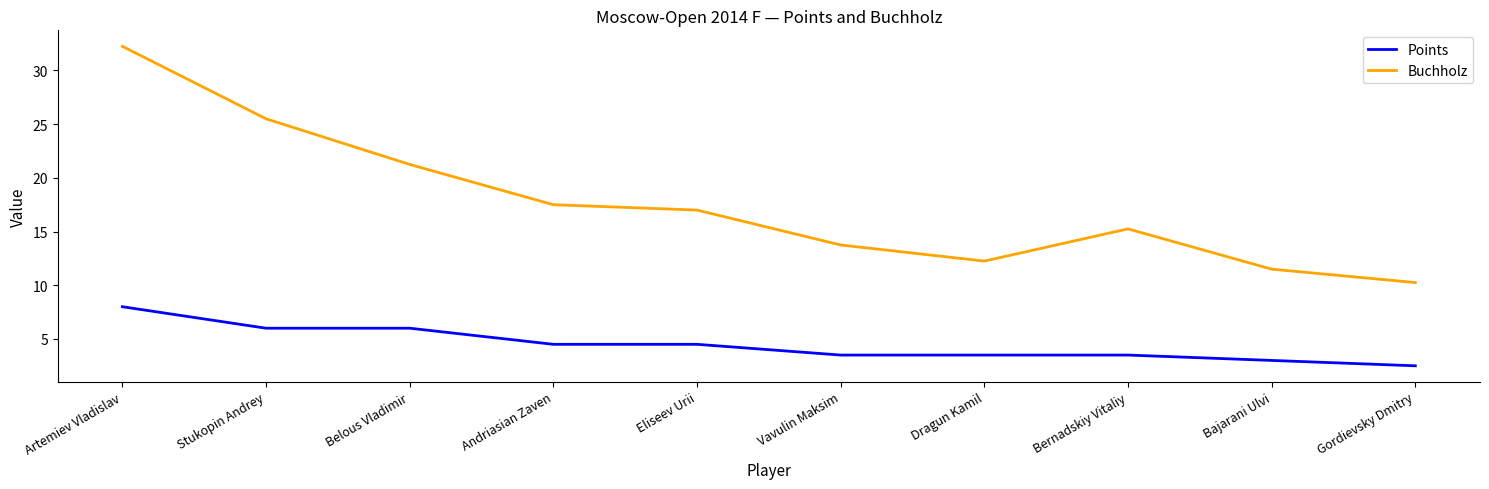

Is this an area chart (filled region under the line)?

No